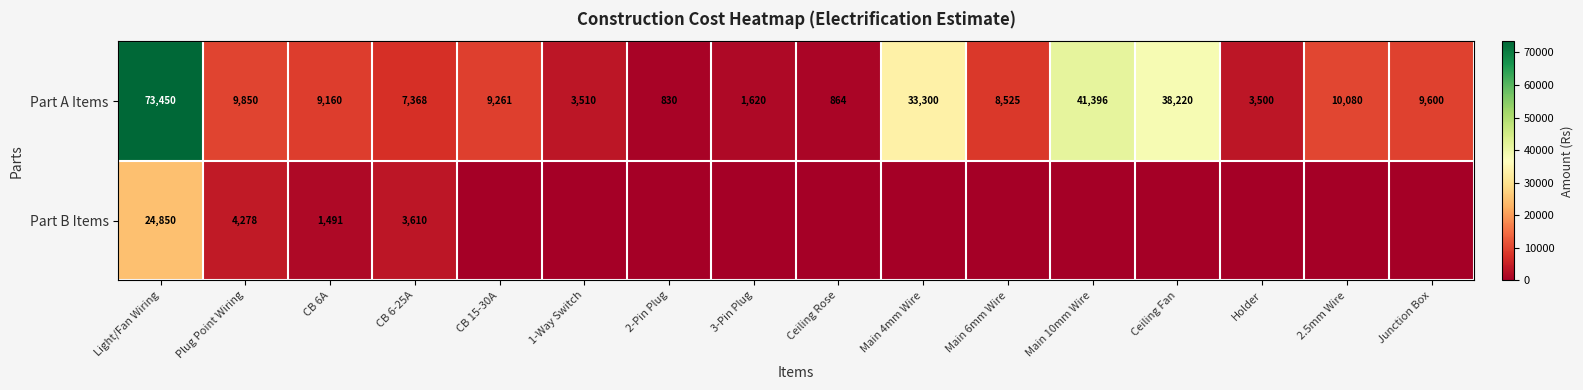

At how many categories does at least one series exceed 7273?

11